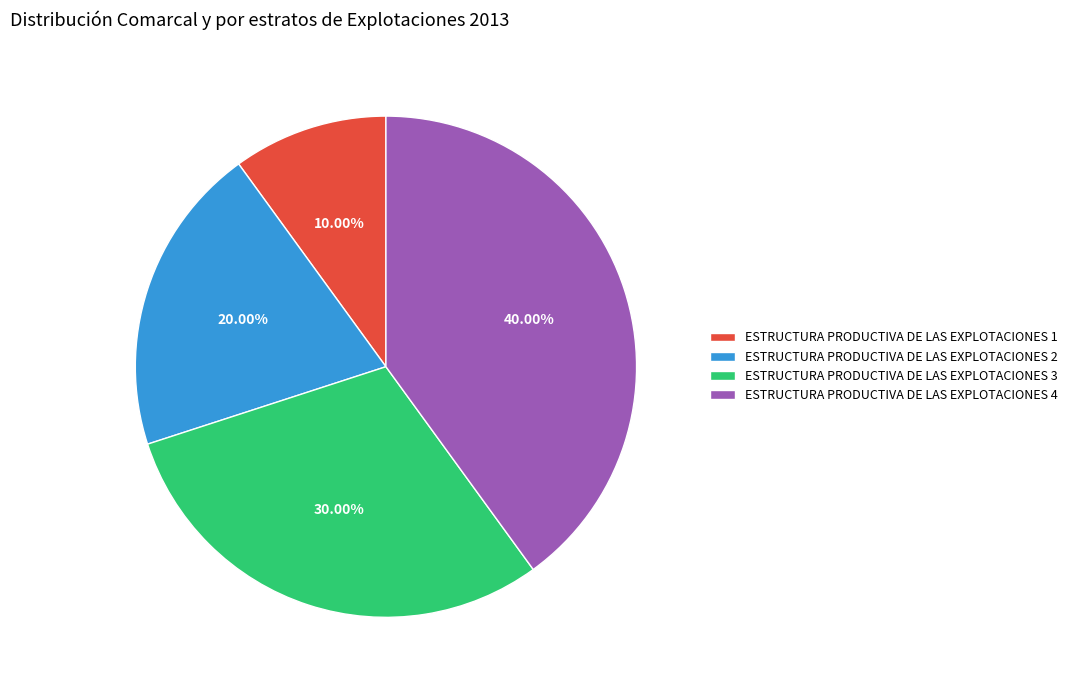

To the nearest percent, what percentage of the pie is ESTRUCTURA PRODUCTIVA DE LAS EXPLOTACIONES 3?

30%